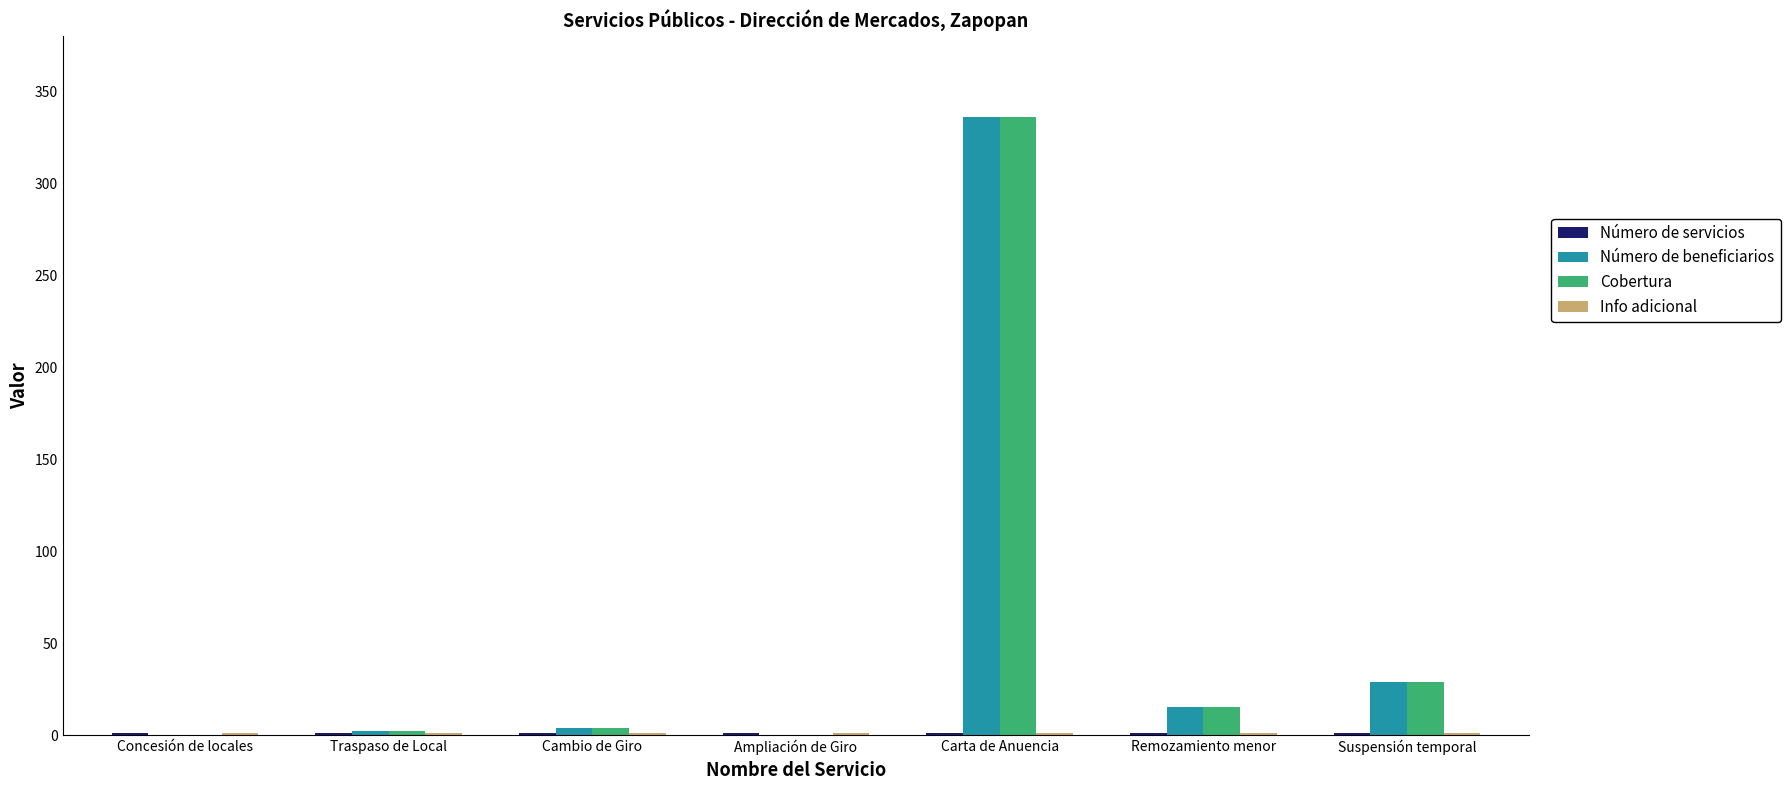

What is the sum of all Número de beneficiarios values?

386